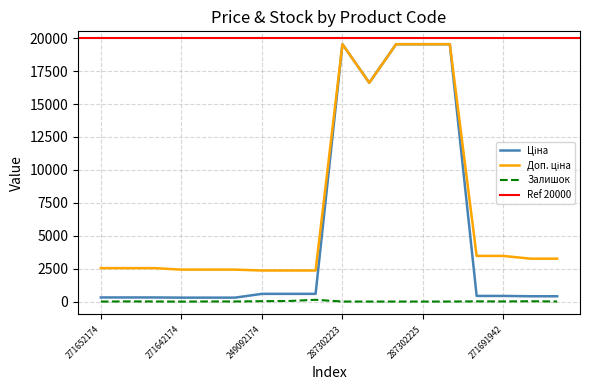

List the series in order of their overall mean, lowest first.

Залишок, Ціна, Доп. ціна